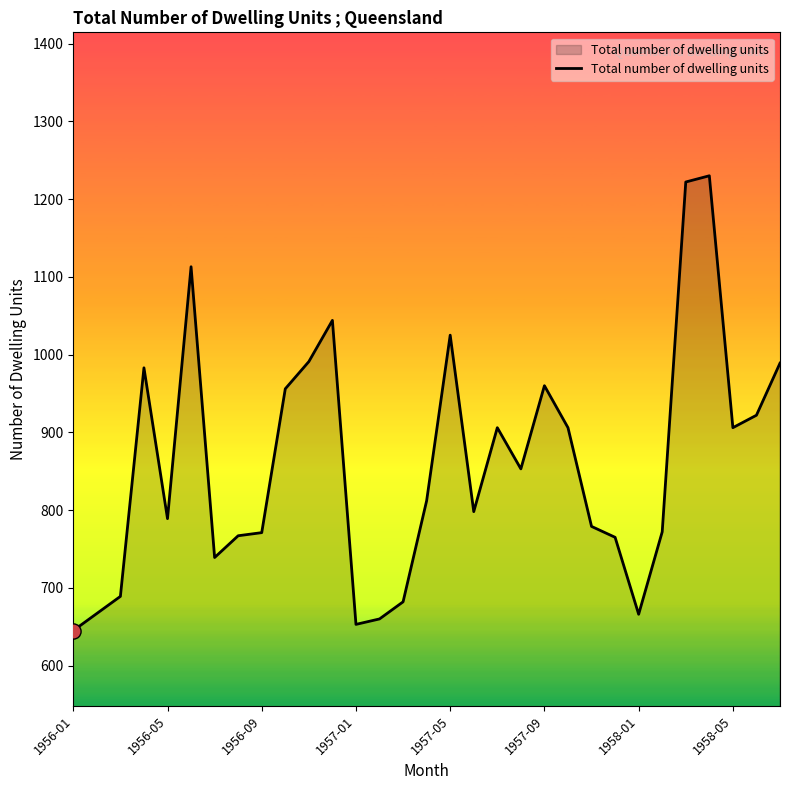

What is the difference between the maximum and minimum values?

585